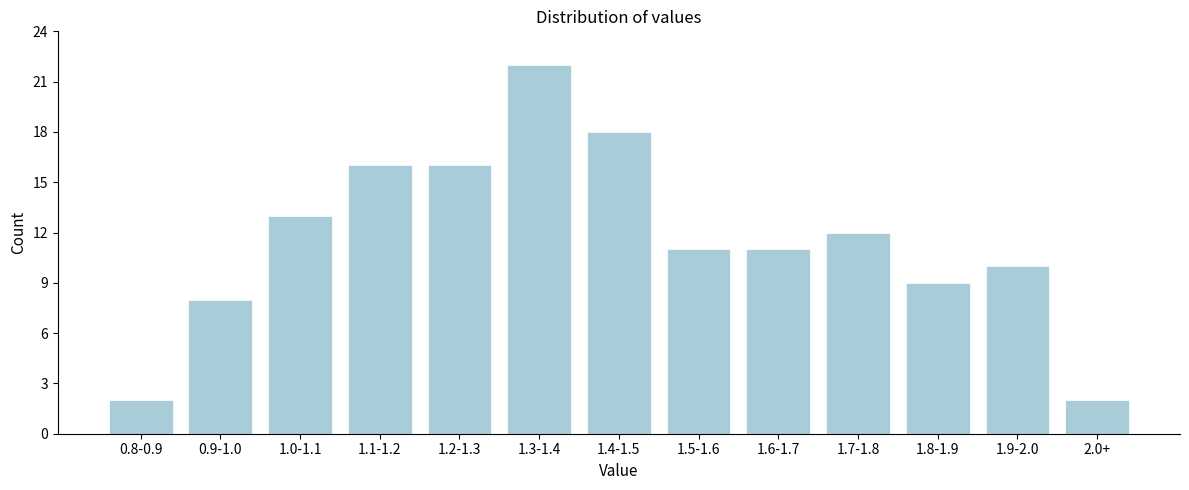

Reading left to right, extract all data points from this chart.

2	8	13	16	16	22	18	11	11	12	9	10	2